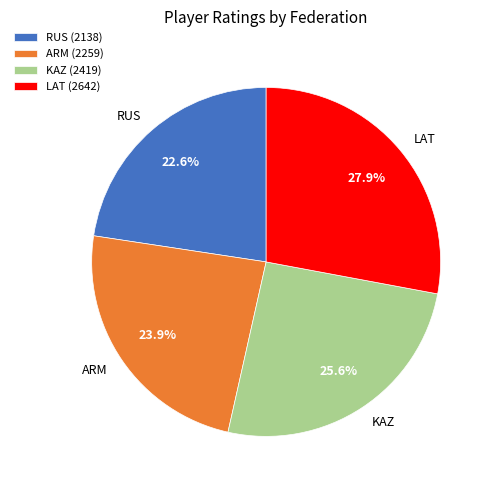

Does RUS account for over 50% of the chart?

No